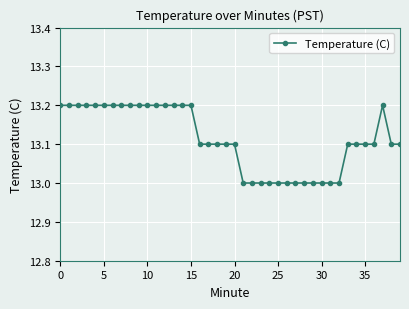

True or false: there are more than 0 points higher than both neighbors.

True